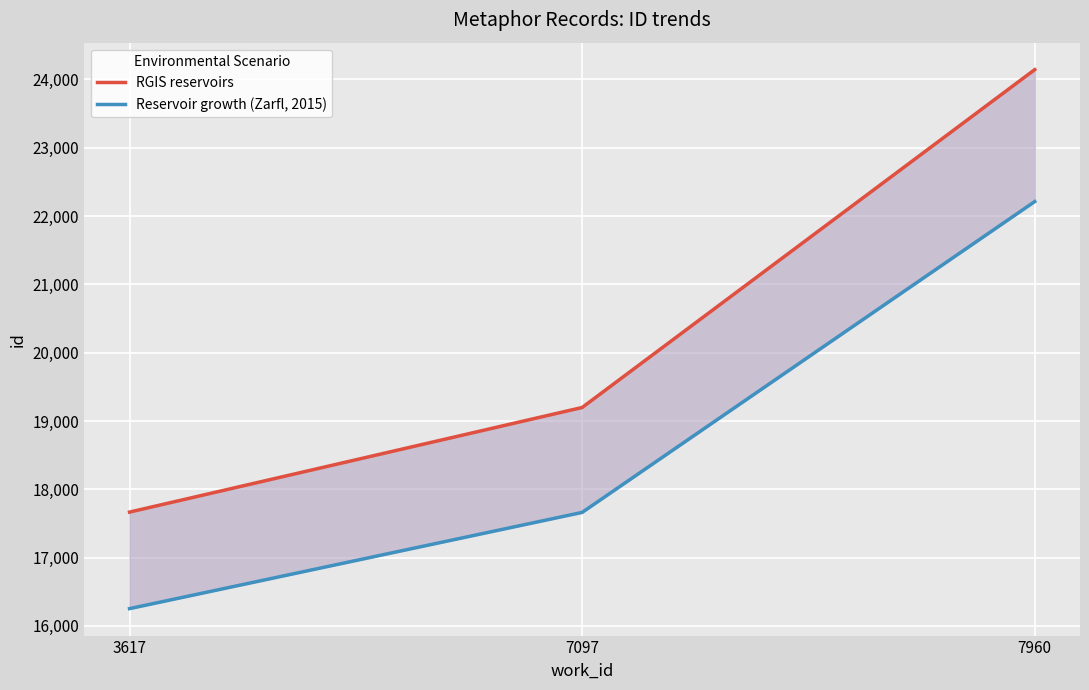

The value of Reservoir growth (Zarfl, 2015) at 7097 is 17662.2. True or false?

True